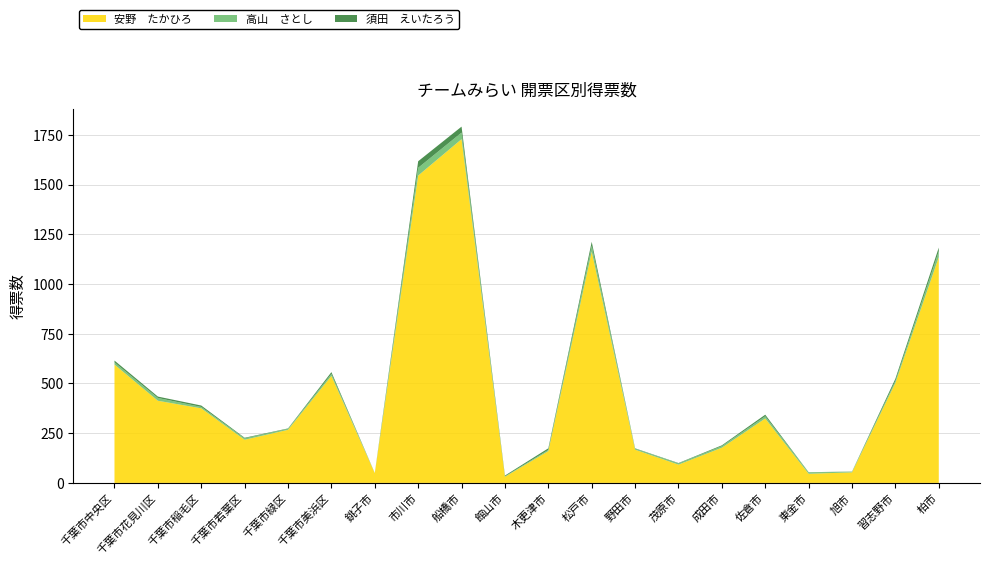

Reading right to left, extract all data points from this chart.

安野　たかひろ: 1135.0	503.0	53.0	46.0	324.0	177.0	92.0	167.0	1163.0	160.0	31.0	1728.0	1545.0	49.0	538.0	267.0	217.0	375.0	413.0	595.0
高山　さとし: 29.0	10.0	3.0	7.0	11.0	8.0	6.0	5.0	29.0	6.0	2.0	33.0	39.0	1.0	10.0	5.0	7.0	7.0	14.0	11.0
須田　えいたろう: 19.0	11.0	1.0	1.0	8.0	4.0	2.0	2.0	20.0	8.0	4.0	30.0	33.0	0.0	9.0	2.0	3.0	7.0	7.0	9.0